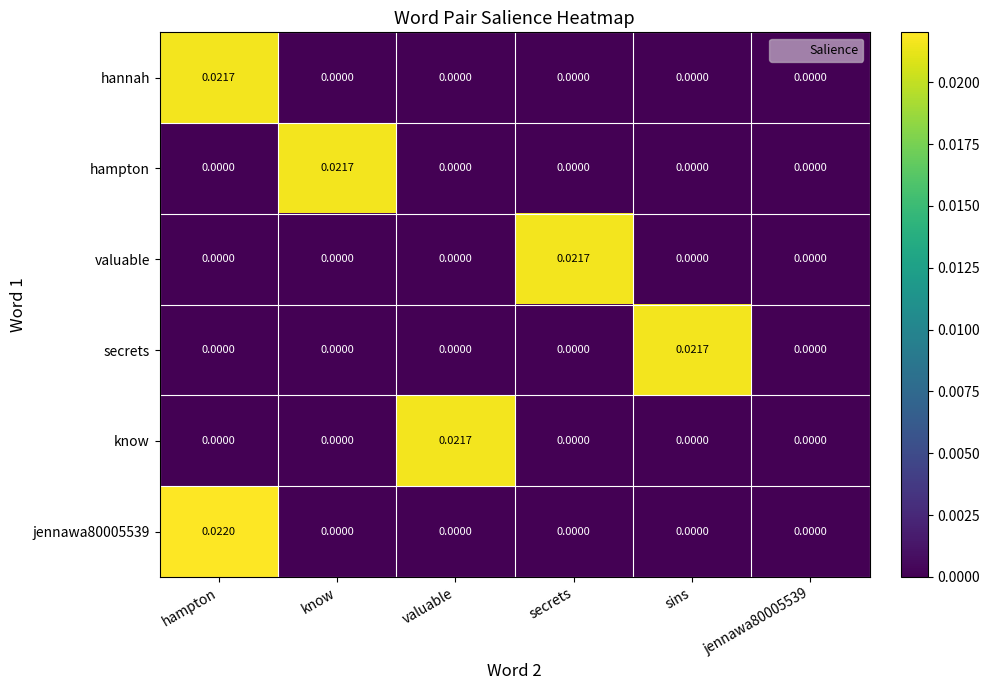

Count the number of data series in this chart.

6